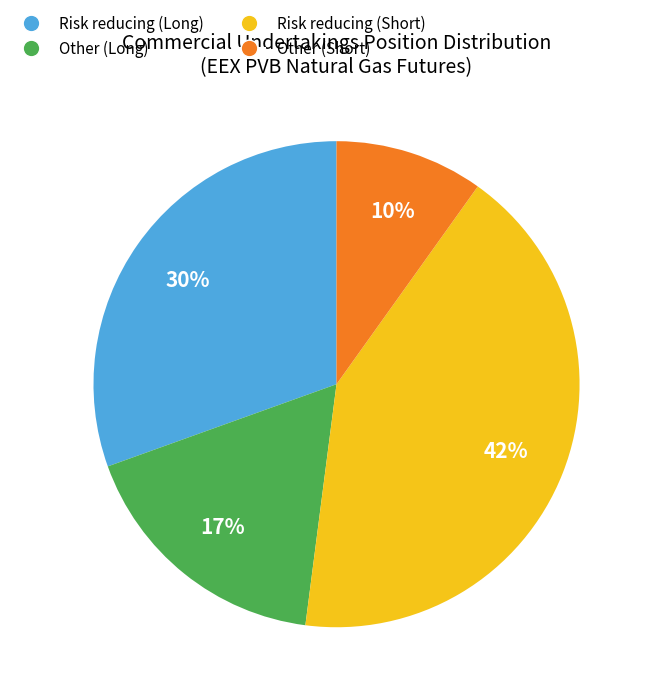

To the nearest percent, what portion does Risk reducing (Long) represent?

30%